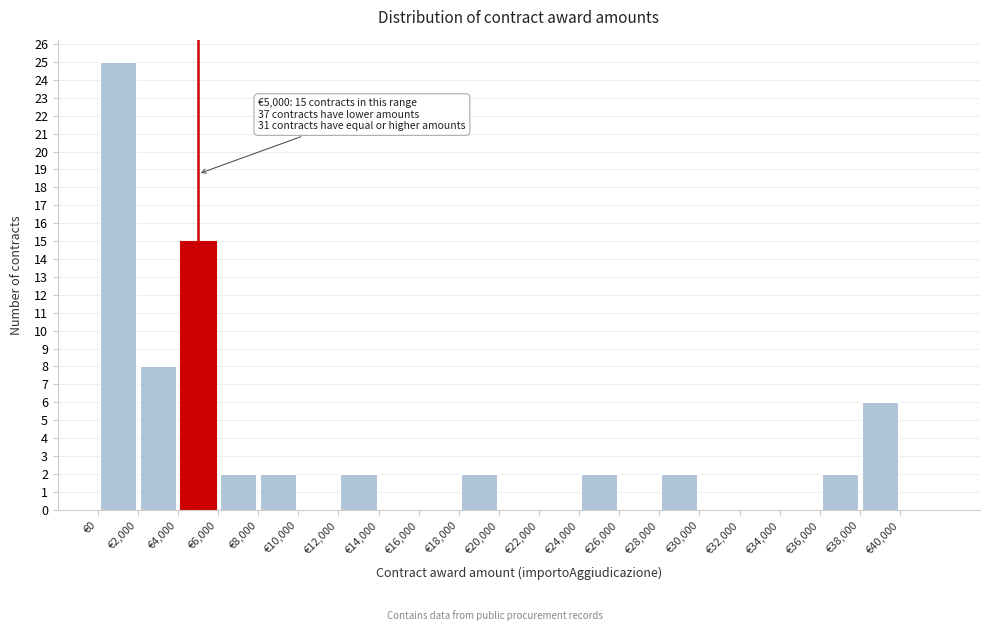

Which range on the x-axis has the tallest bar?

0 to 2000